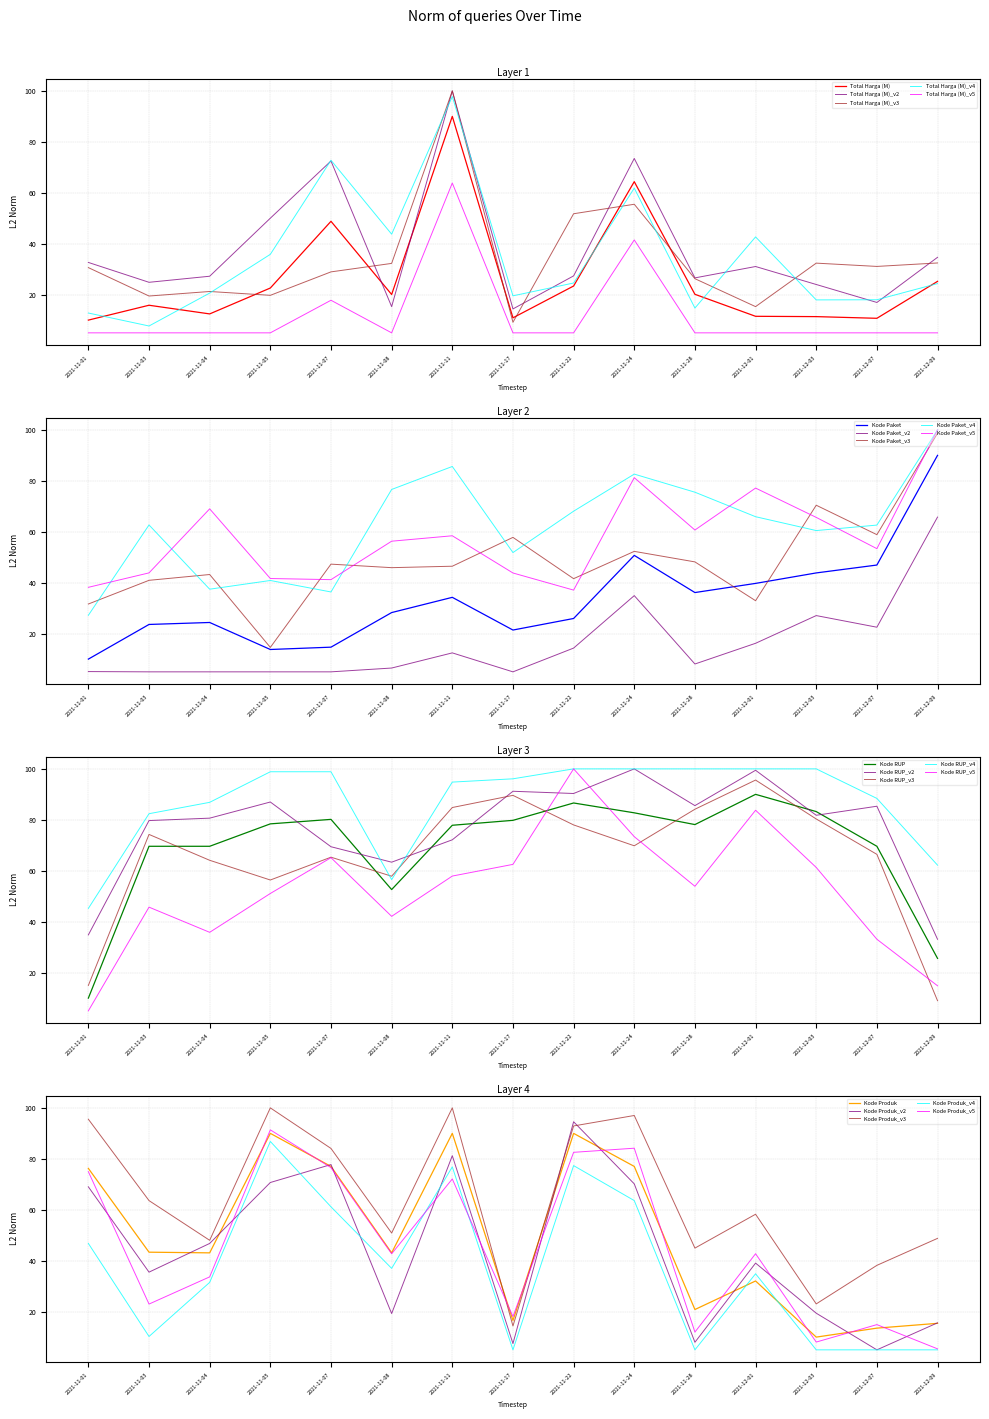

List the labels in order of Kode Paket value, largest first.

2021-12-09, 2021-11-24, 2021-12-07, 2021-12-03, 2021-12-01, 2021-11-28, 2021-11-11, 2021-11-08, 2021-11-22, 2021-11-04, 2021-11-03, 2021-11-17, 2021-11-07, 2021-11-05, 2021-11-01